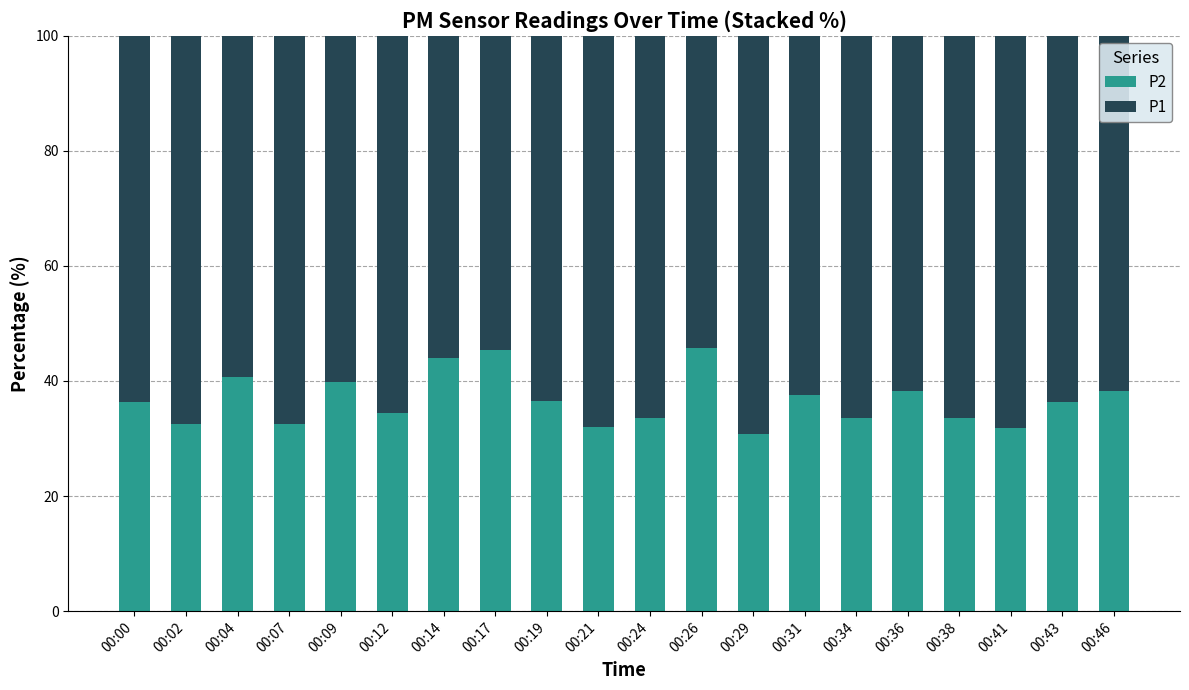

The P2 series shows 52.0 at 00:02. True or false?

False